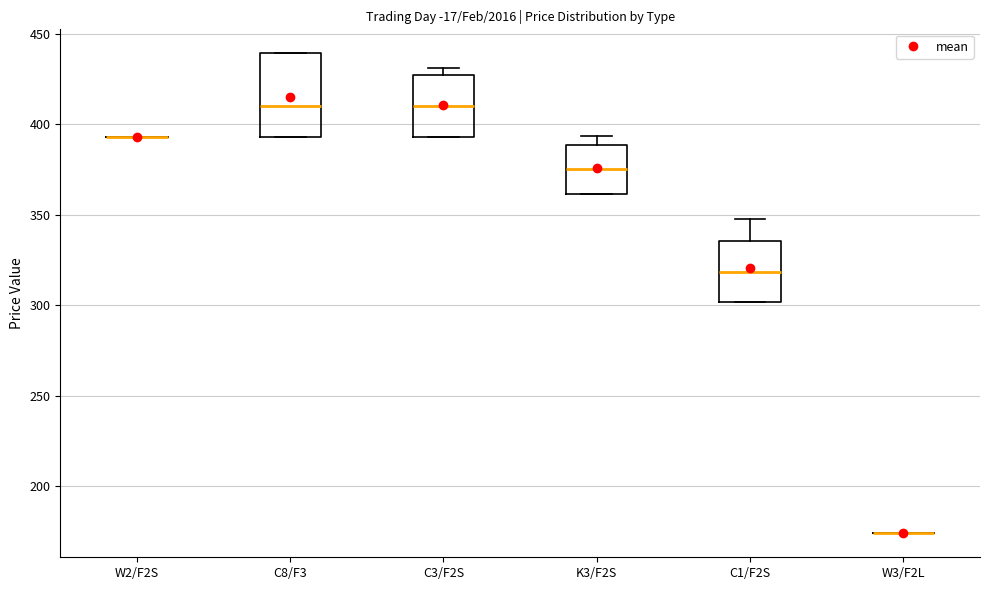

Comparing the boxes themselves (not the whiskers), which one is the tallest?

C8/F3